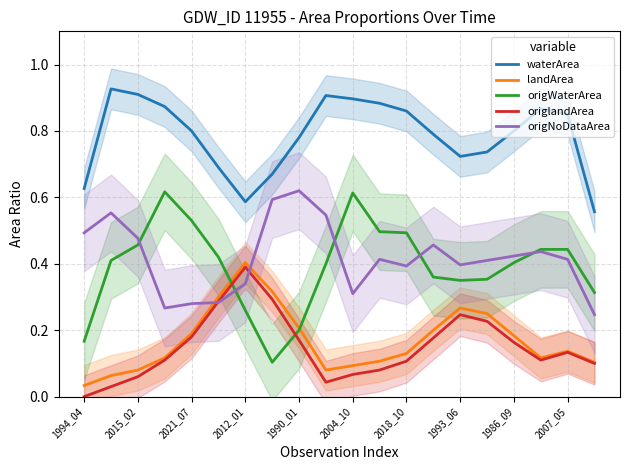

True or false: origWaterArea and waterArea cross at least once.

False